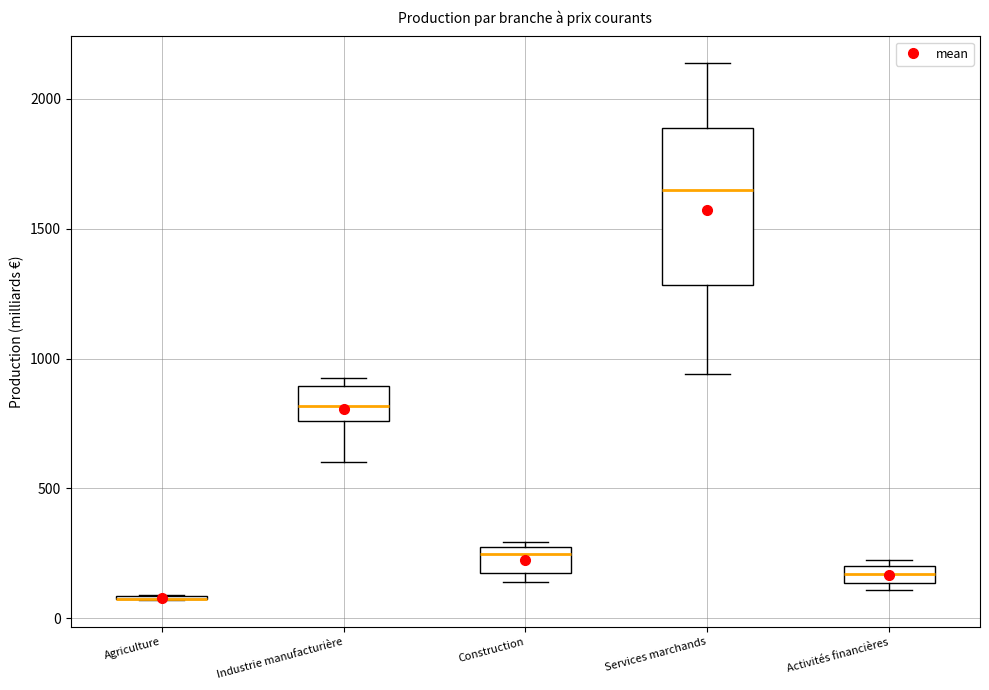

Comparing the boxes themselves (not the whiskers), which one is the tallest?

Services marchands